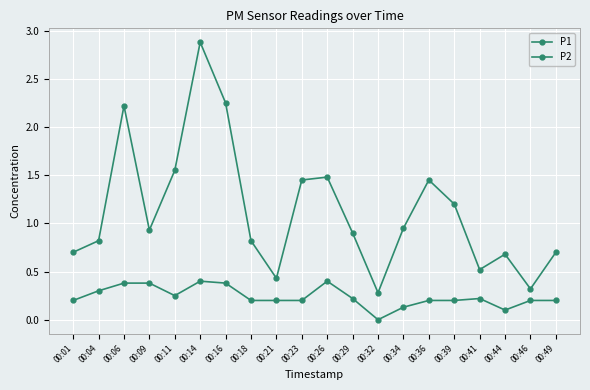

Rank the series by their maximum value, from lowest to highest.

P2, P1